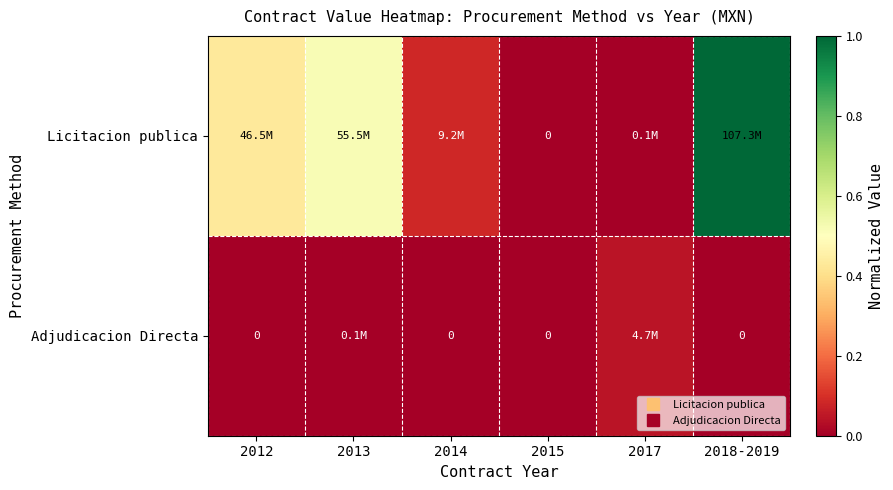

The Licitacion publica series shows 0.0 at 2014. True or false?

False